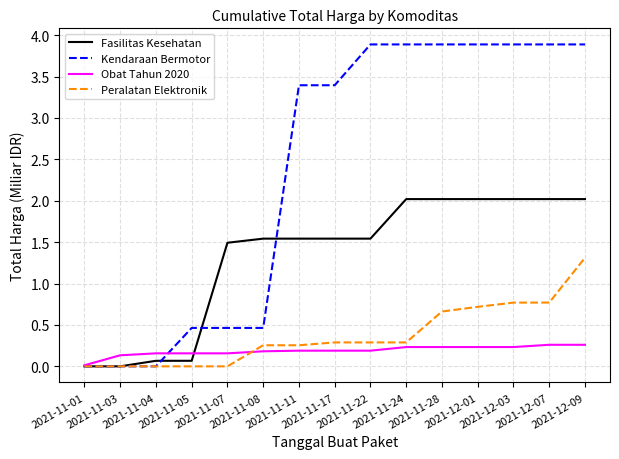

What is the highest value of the Kendaraan Bermotor series?

3.9